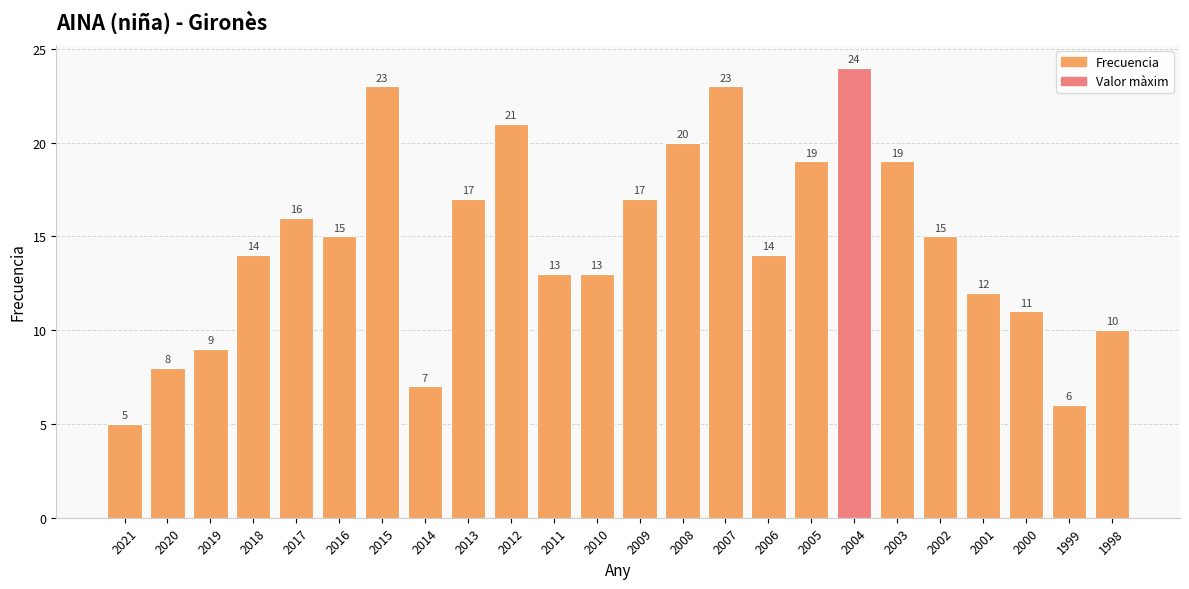

Between 2021 and 2006, which is larger?

2006